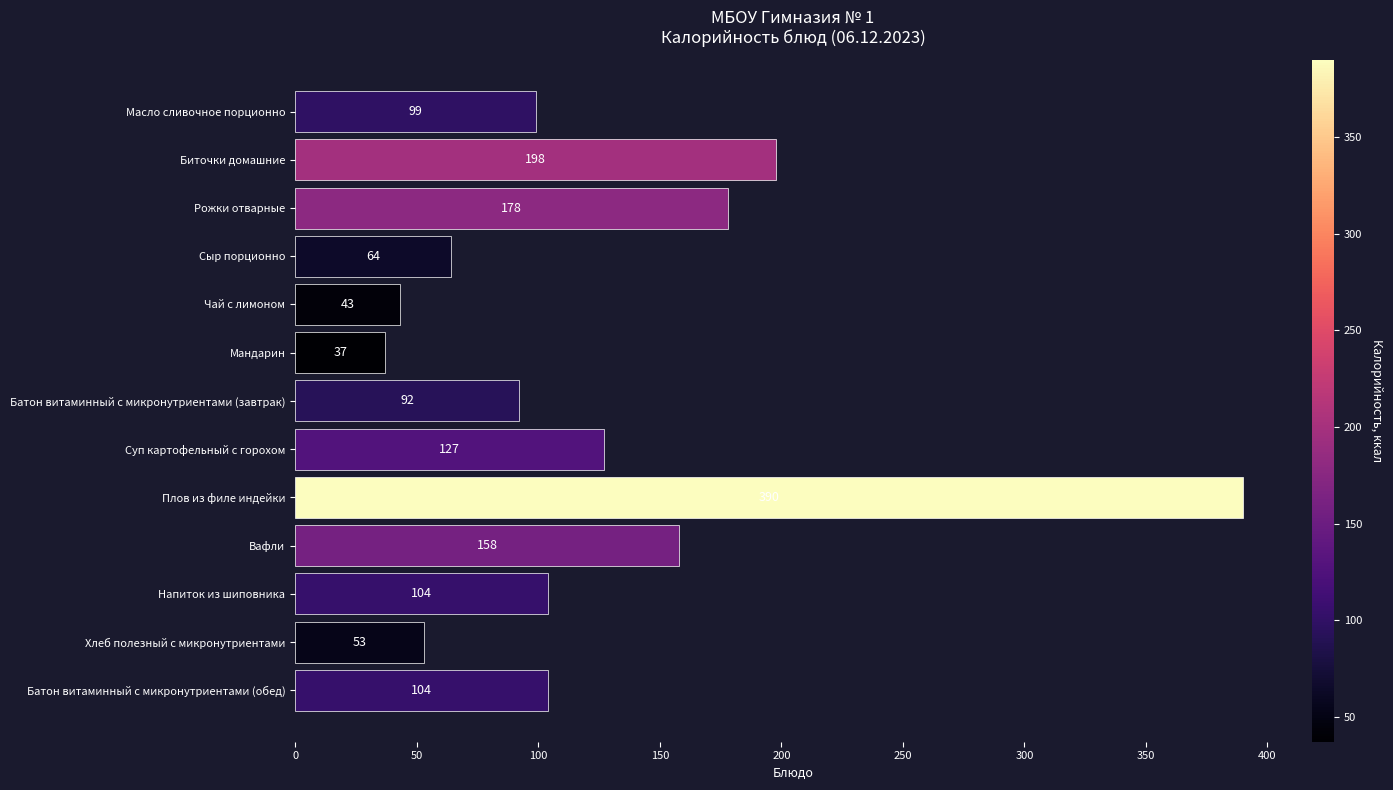

At which label is the value closest to 213?

Биточки домашние